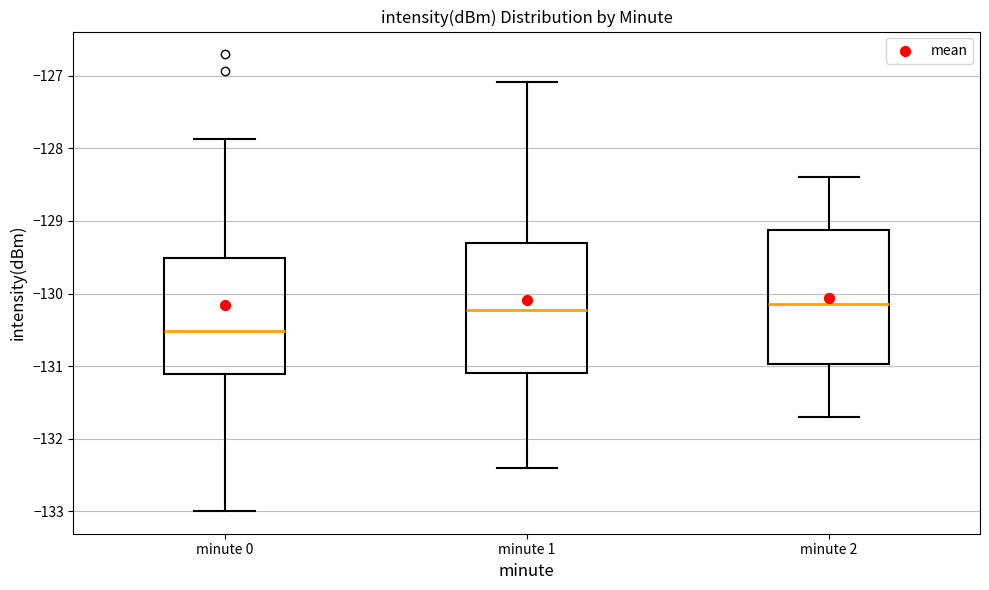

Reading left to right, transcribe this box plot: for each box, give where its median line is, the range the box spans, and where its two whiskers end, as read against the y-axis. The values are not printed on the chart, so give them approximately, as read against the axis.

minute 0: median -130.5, box -131.1 to -129.5, whiskers -133.0 to -127.9
minute 1: median -130.2, box -131.1 to -129.3, whiskers -132.4 to -127.1
minute 2: median -130.1, box -131.0 to -129.1, whiskers -131.7 to -128.4